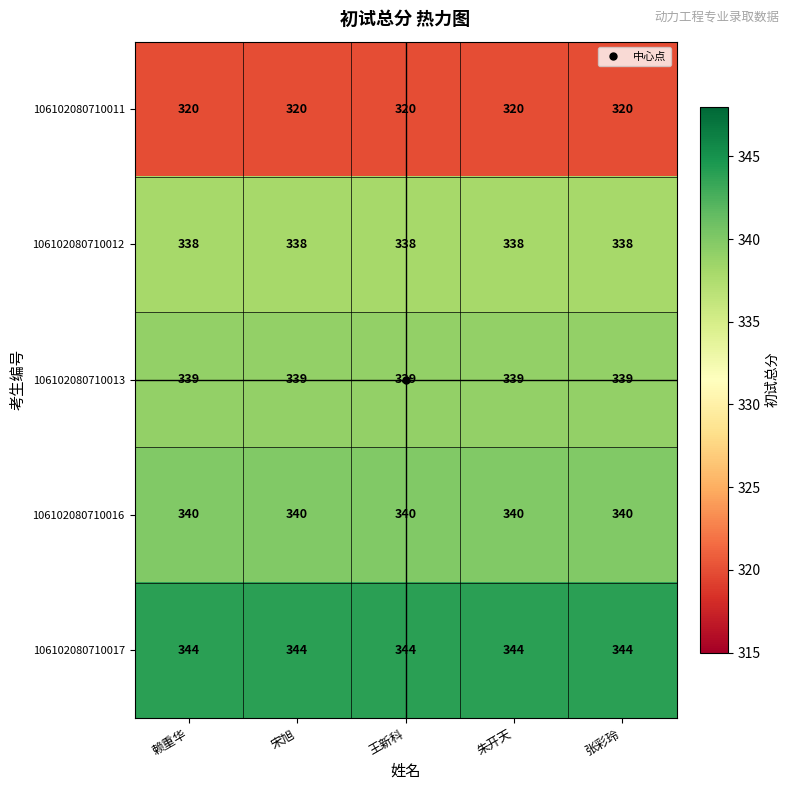

What is the sum of the 106102080710013 values at 王新科 and 张彩玲?

678